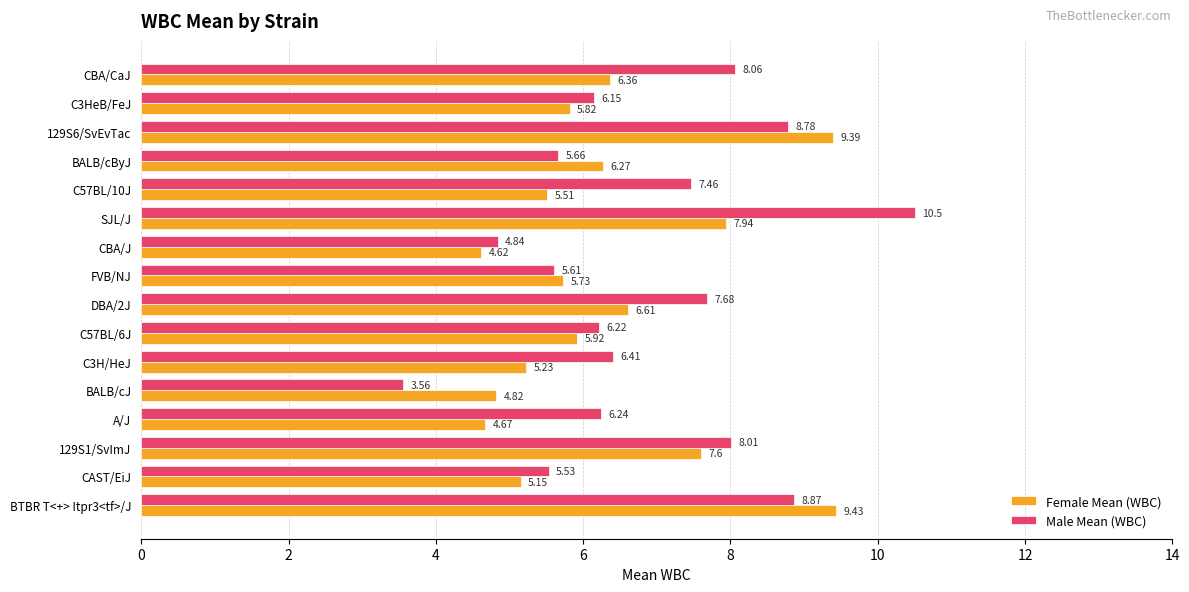

At which label does Male Mean (WBC) reach its minimum?

BALB/cJ